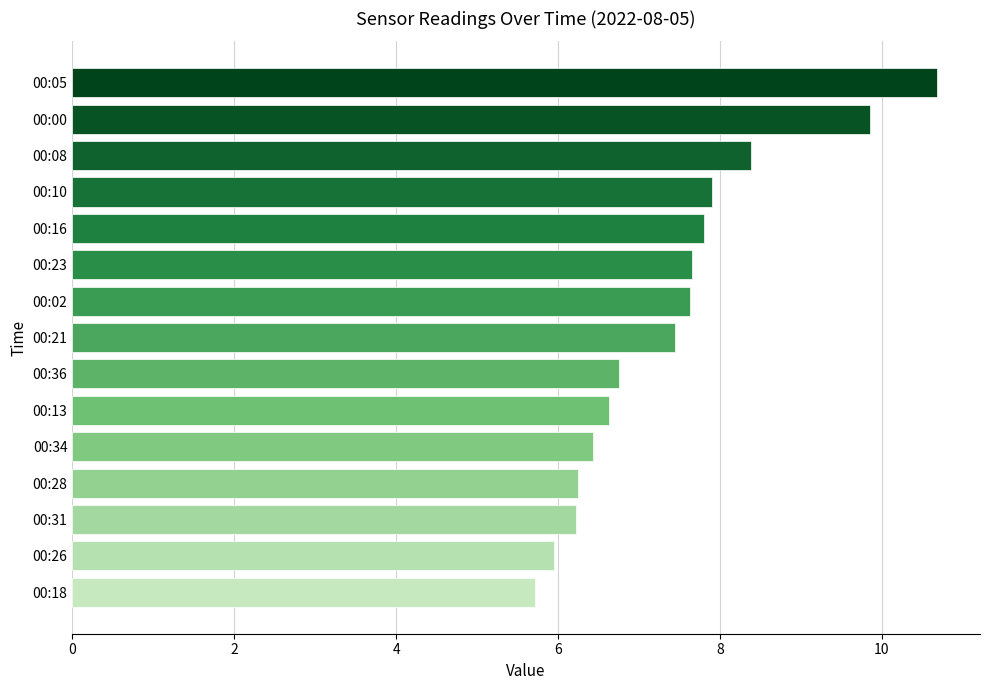

The chart shows a value of 7.8 at 00:16. True or false?

True